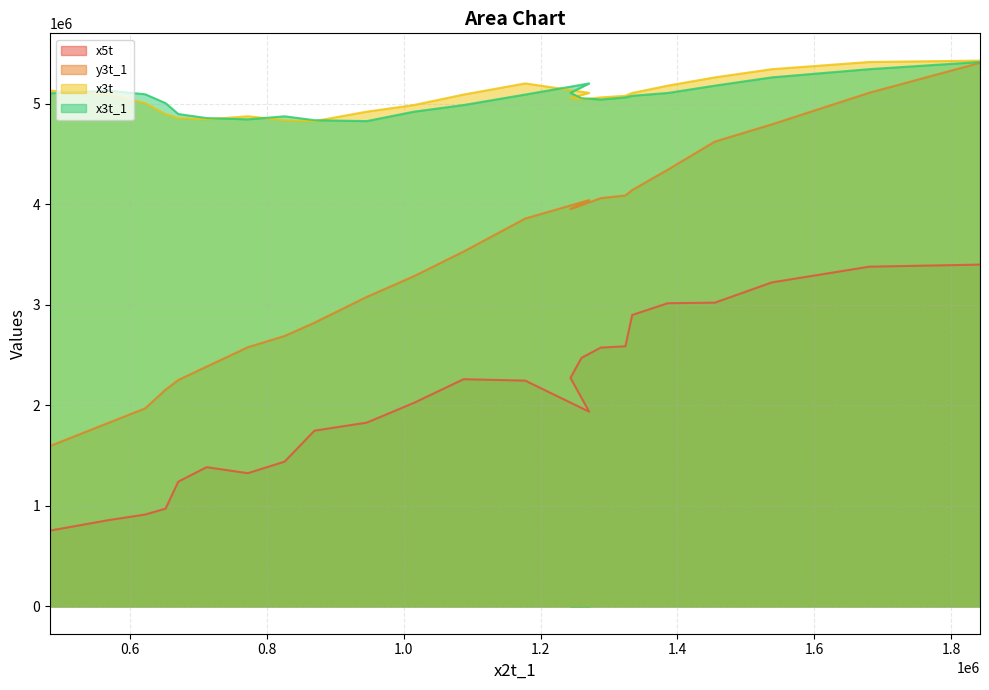

What position from the right is 1.4?

19